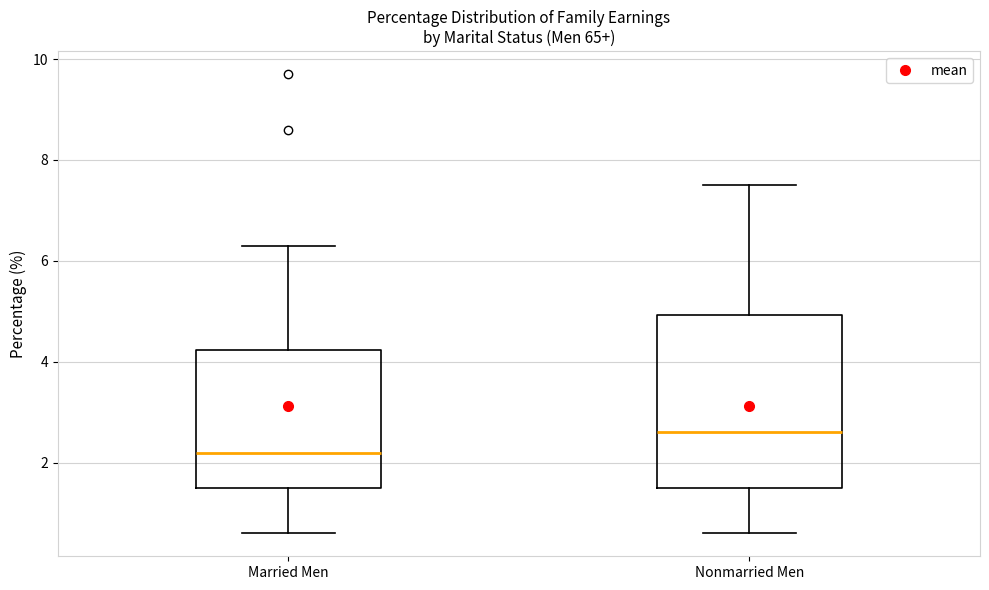

Which box is the tallest, from its lower edge to its upper edge?

Nonmarried Men